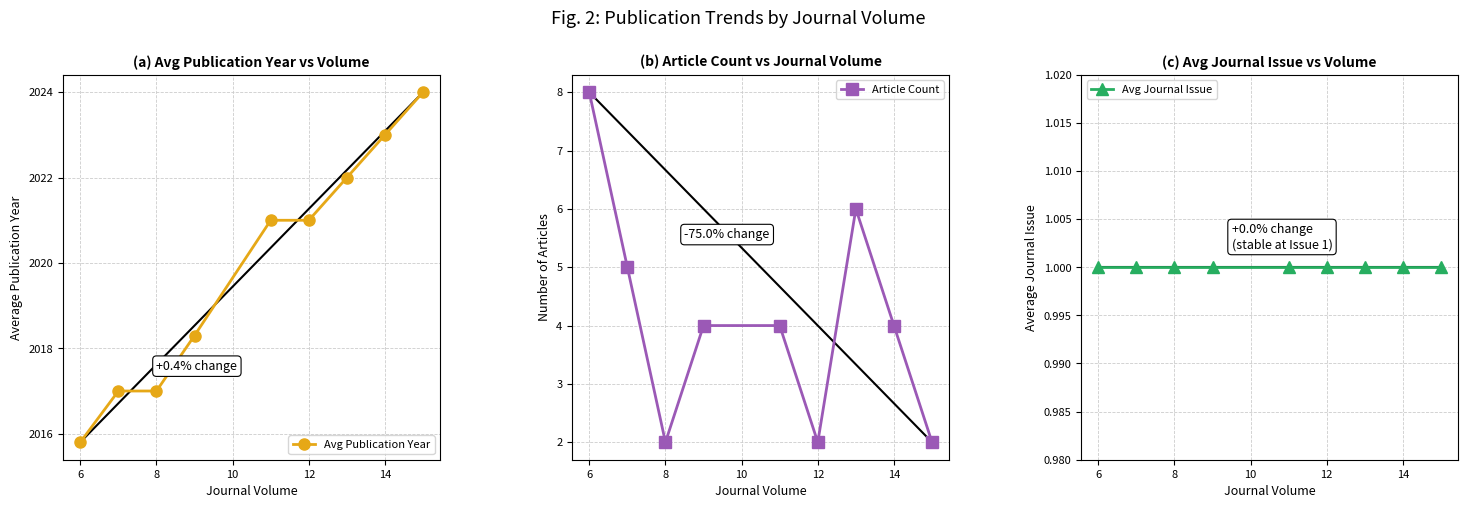

At how many categories does at least one series exceed 750?

9